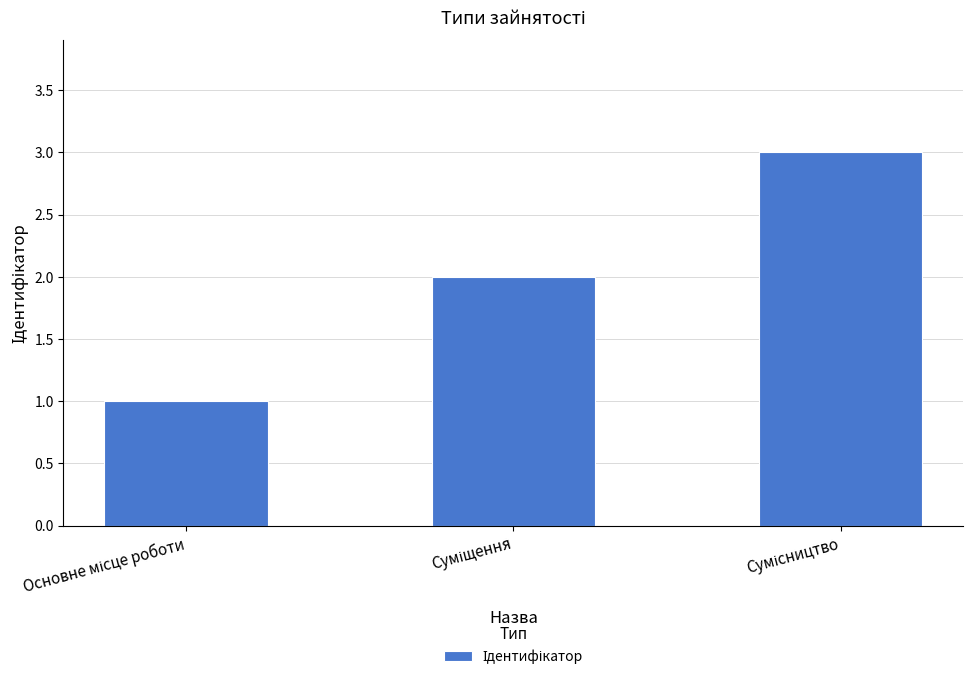

Reading left to right, extract all data points from this chart.

1	2	3